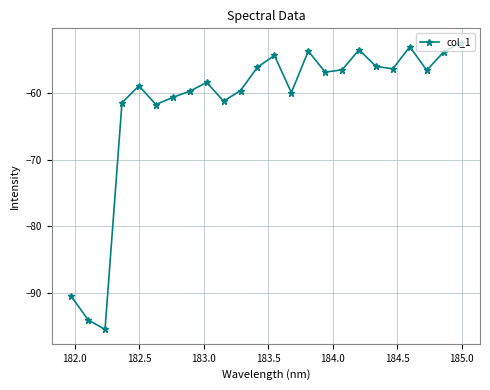

What is the maximum value shown in the chart?

-52.4